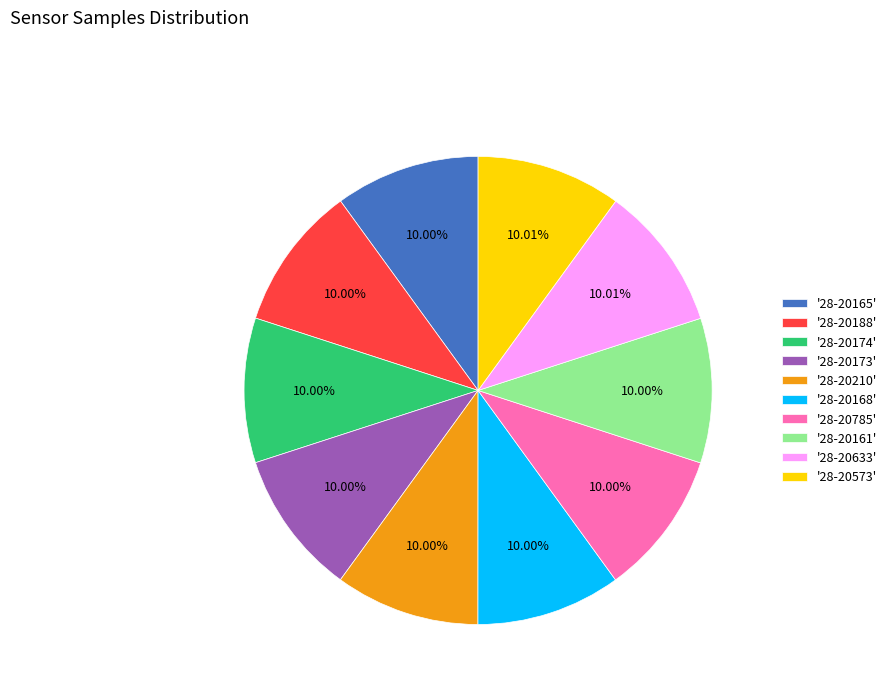

Combined, do '28-20573' and '28-20210' account for over 50%?

No